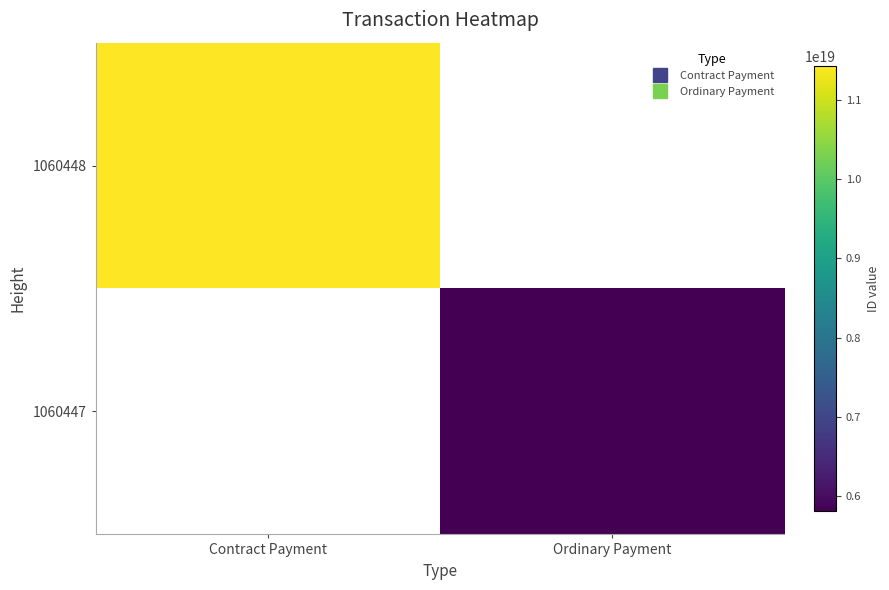

What is the difference between the highest and lowest values at Contract Payment?

11420367386606661632